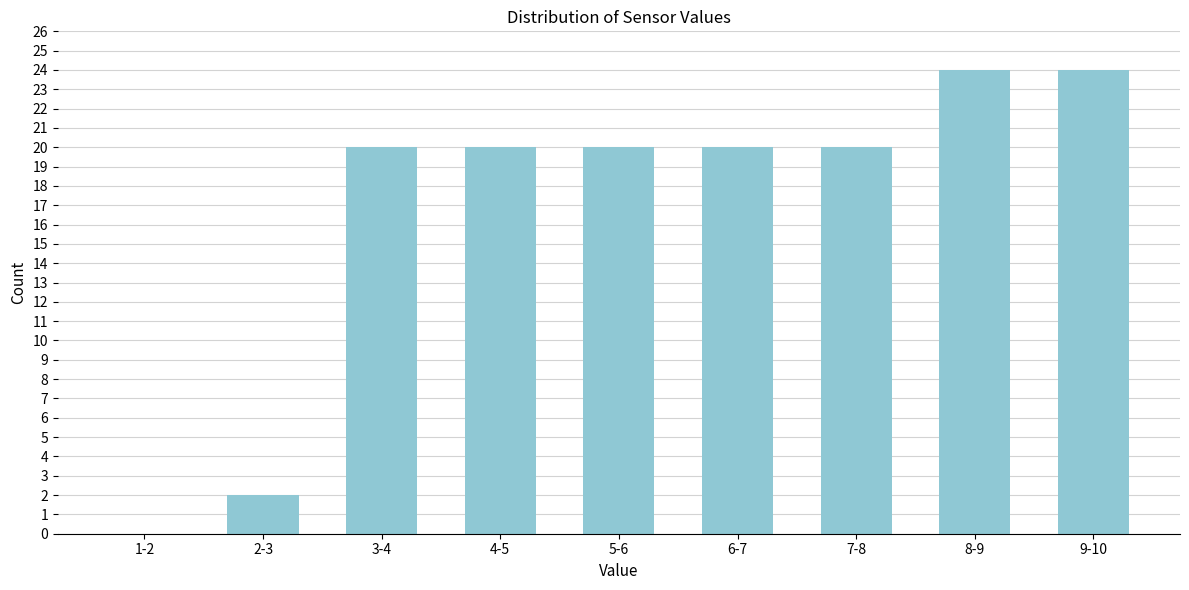

Reading right to left, extract all data points from this chart.

9-10=24	8-9=24	7-8=20	6-7=20	5-6=20	4-5=20	3-4=20	2-3=2	1-2=0